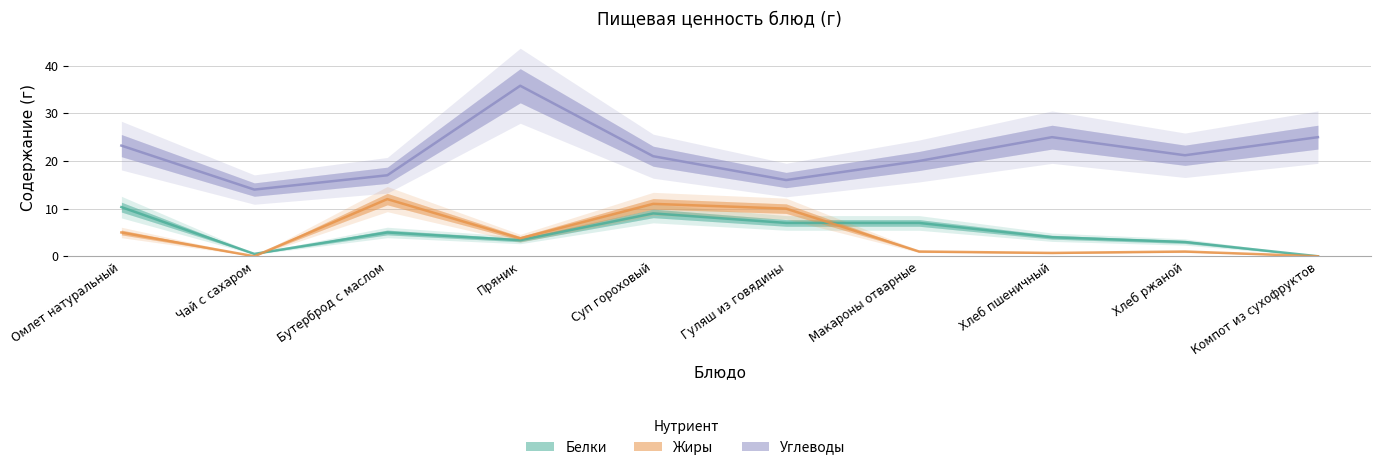

At which category does the chart reach its minimum across all series?

Компот из сухофруктов